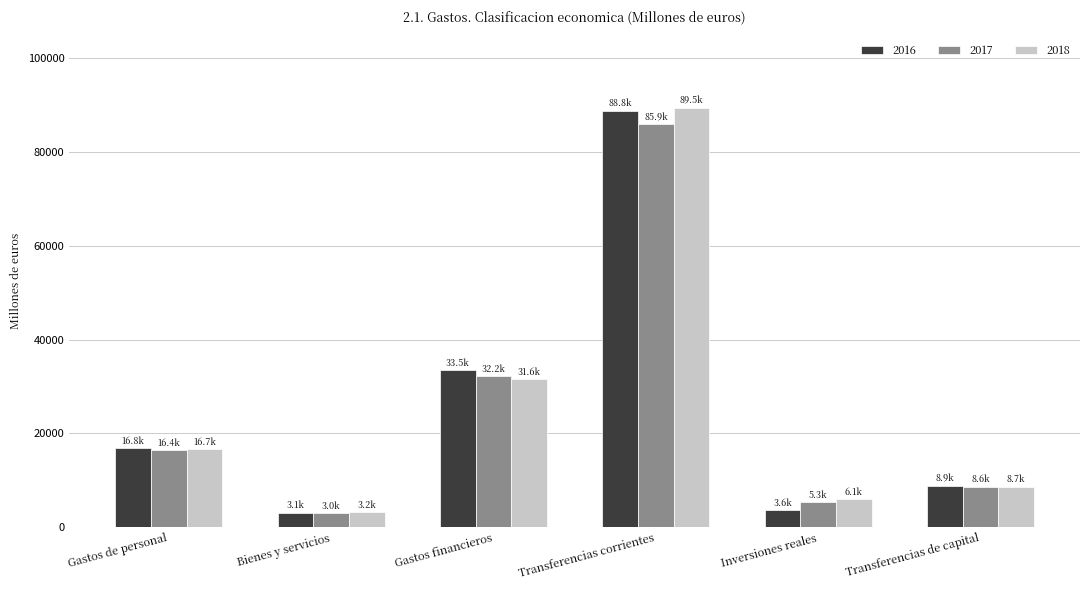

Are the bars grouped side by side (vs. stacked)?

Yes